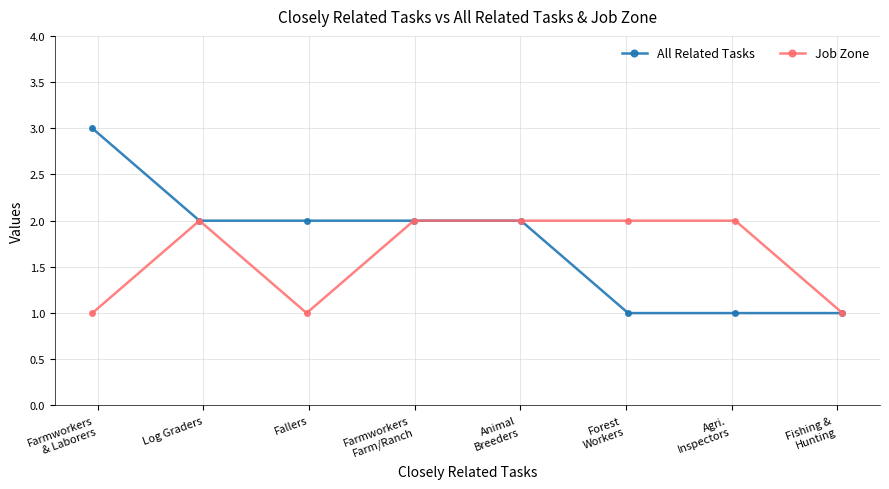

True or false: Job Zone has more than 0 points higher than both neighbors.

True